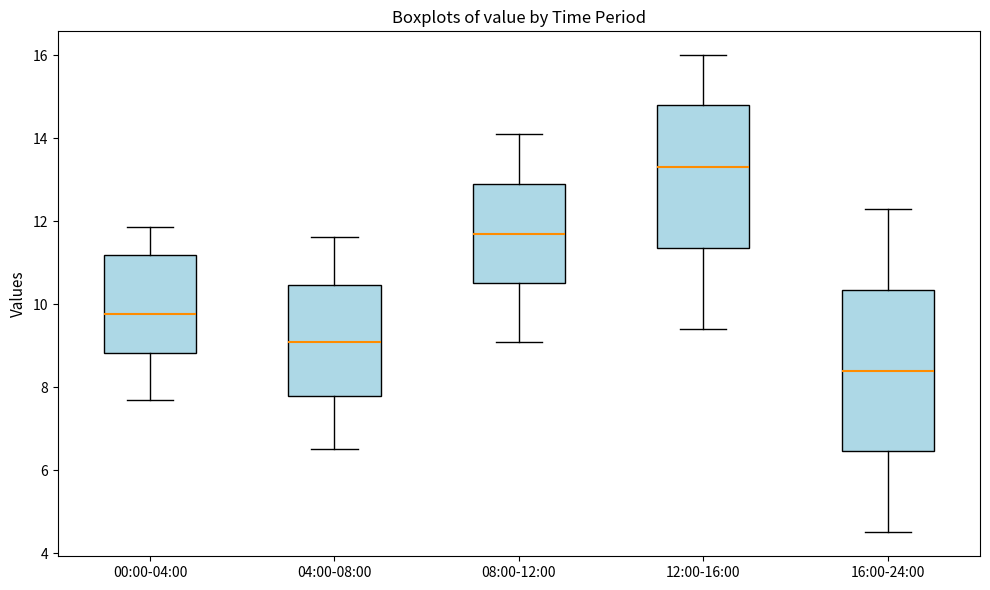

Reading left to right, transcribe this box plot: for each box, give where its median line is, the range the box spans, and where its two whiskers end, as read against the y-axis. The values are not printed on the chart, so give them approximately, as read against the axis.

00:00-04:00: median 9.8, box 8.8 to 11.2, whiskers 7.8 to 11.8
04:00-08:00: median 9.2, box 7.8 to 10.4, whiskers 6.6 to 11.6
08:00-12:00: median 11.8, box 10.6 to 13.0, whiskers 9.2 to 14.2
12:00-16:00: median 13.4, box 11.4 to 14.8, whiskers 9.4 to 16.0
16:00-24:00: median 8.4, box 6.4 to 10.4, whiskers 4.6 to 12.4